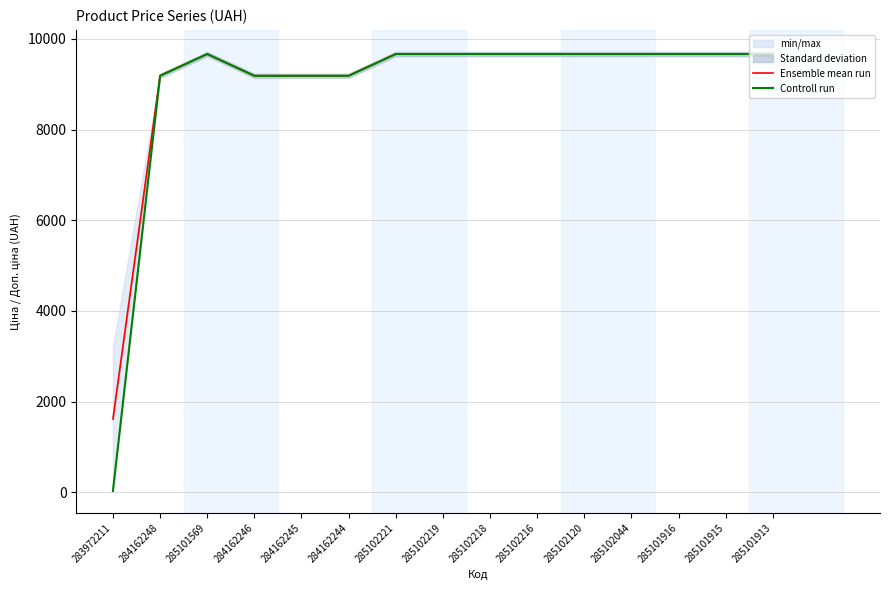

Which category has the lowest value in the Ensemble mean run series?

283972211